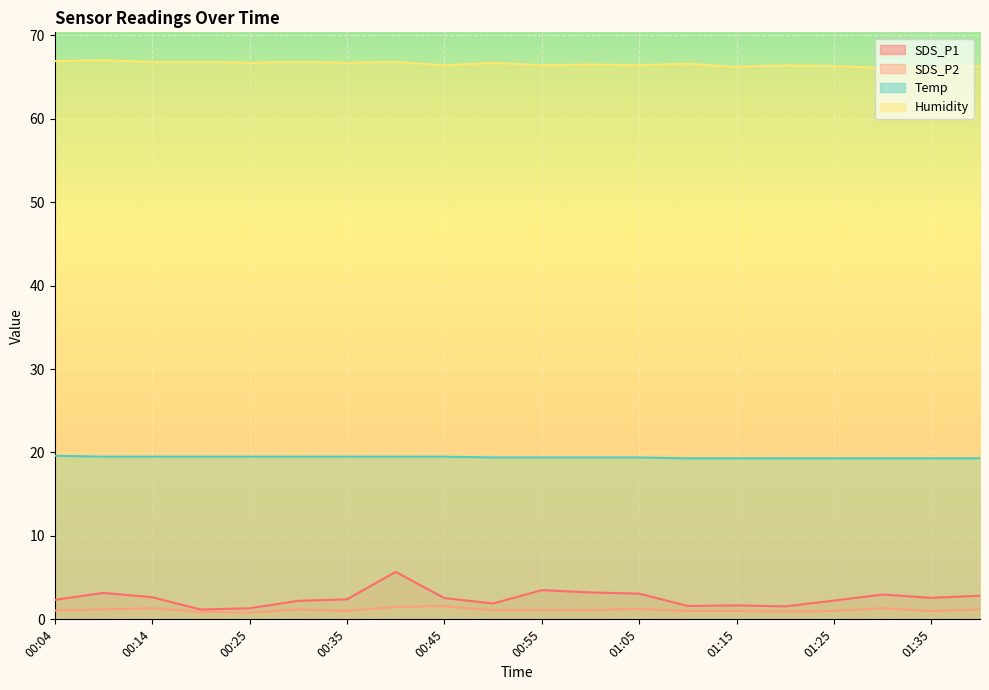

Is it true that Temp equals 19.3 at 01:15?

True